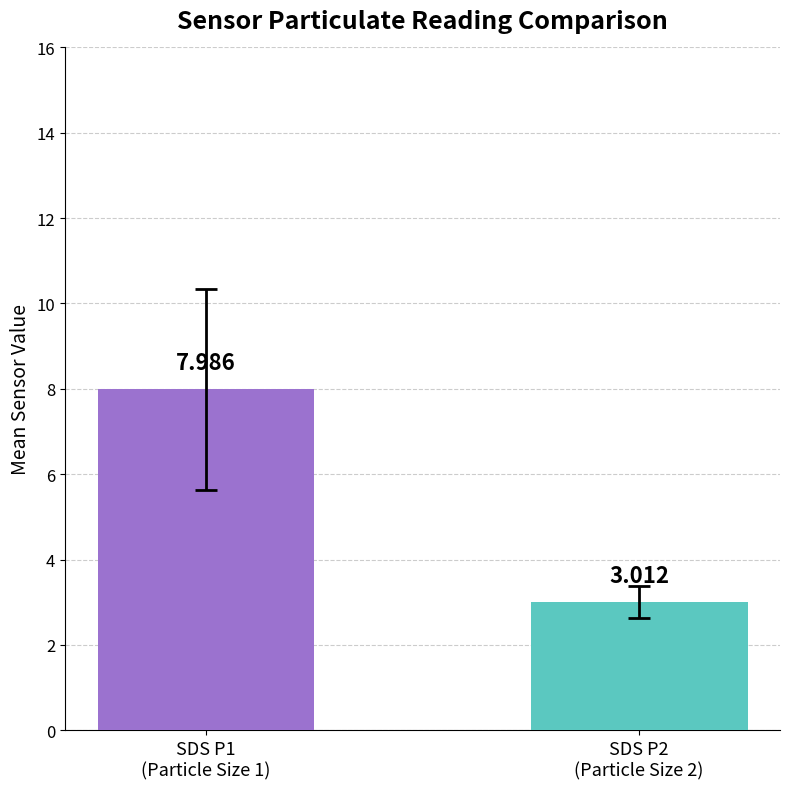

At 30, list the series in order from largest to smallest.

SDS_P1 (mean), SDS_P2 (mean)